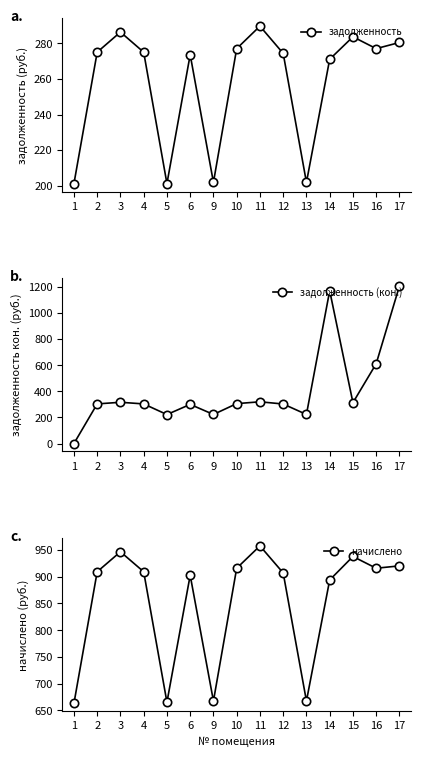

Reading left to right, list all the values displayed in this chart.

задолженность: 1=201.1	2=275.1	3=286.4	4=275.1	5=201.1	6=273.6	9=201.8	10=277.1	11=289.7	12=274.4	13=201.8	14=271.1	15=283.7	16=277.1	17=280.5
задолженность (кон.): 1=0.0	2=303.1	3=315.6	4=303.1	5=221.7	6=299.5	9=222.4	10=305.3	11=319.3	12=302.4	13=222.4	14=1169.4	15=312.7	16=610.7	17=1205.3
начислено: 1=662.8	2=909.4	3=946.9	4=909.4	5=665.0	6=902.8	9=667.2	10=916.0	11=957.9	12=907.2	13=667.2	14=894.0	15=938.0	16=916.0	17=920.4